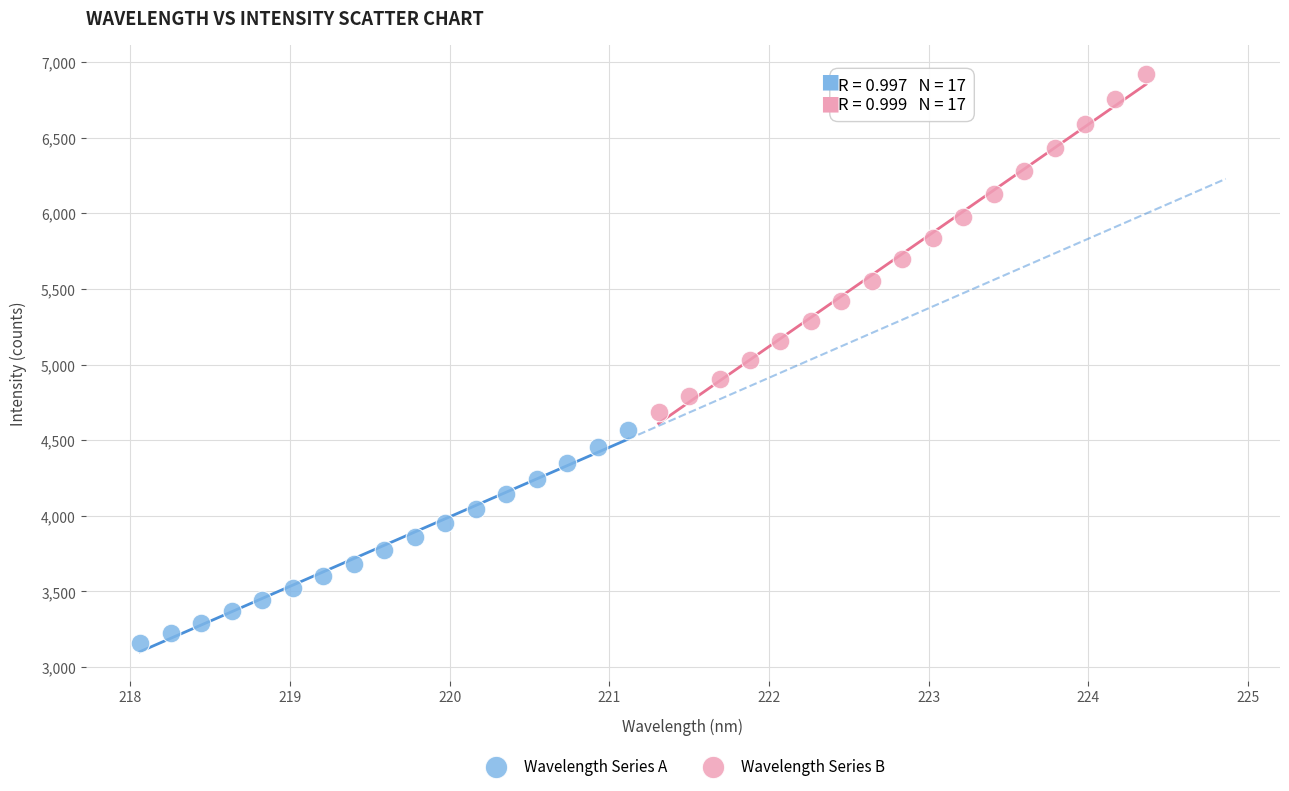

What are all the series names shown in the legend?

Wavelength Series A, Wavelength Series B